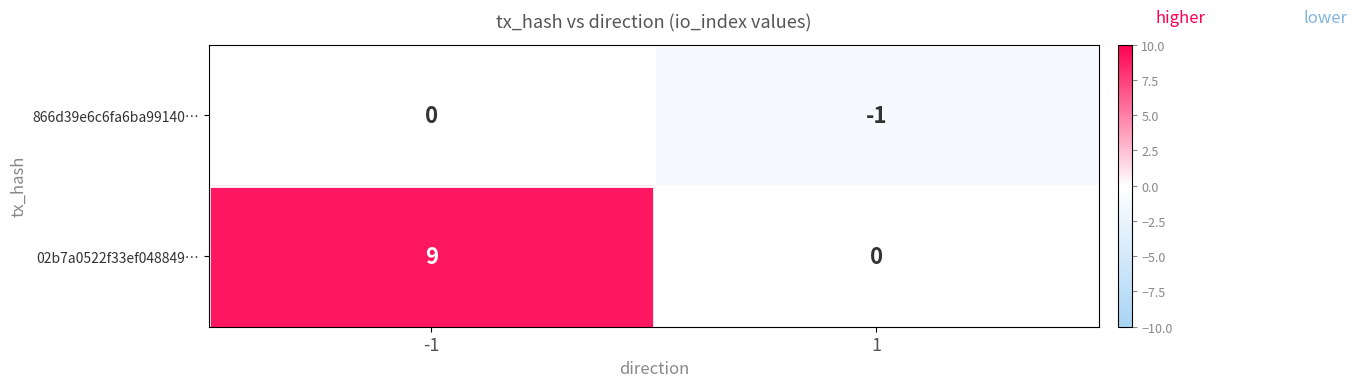

What is the sum of all 02b7a0522f33ef048849… values?

9